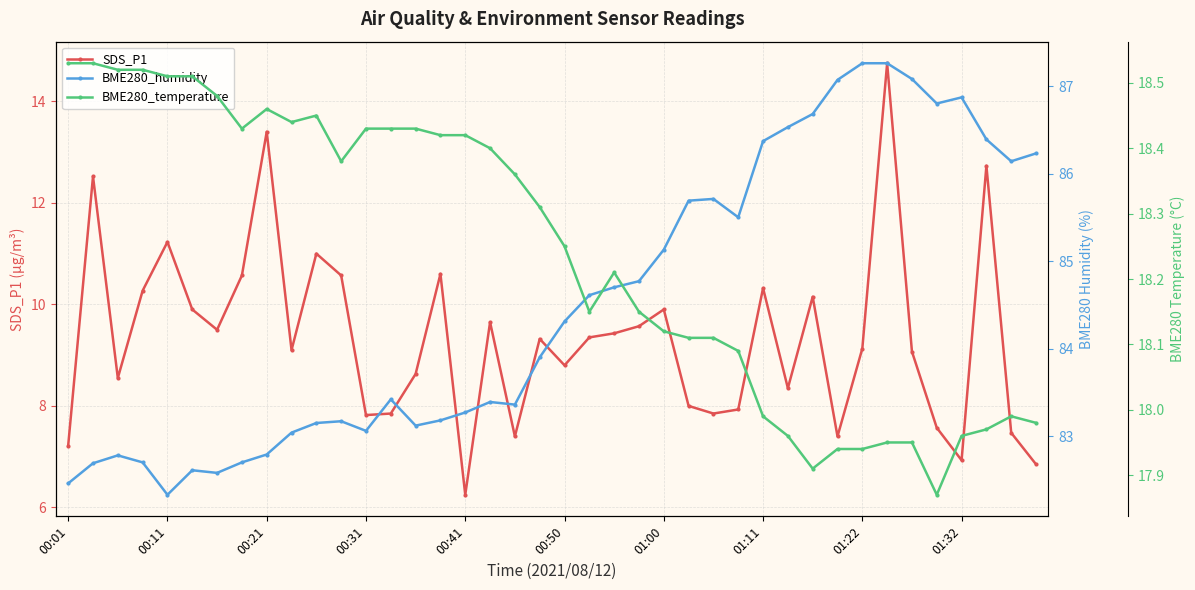

Does the chart display data point markers on the line(s)?

Yes